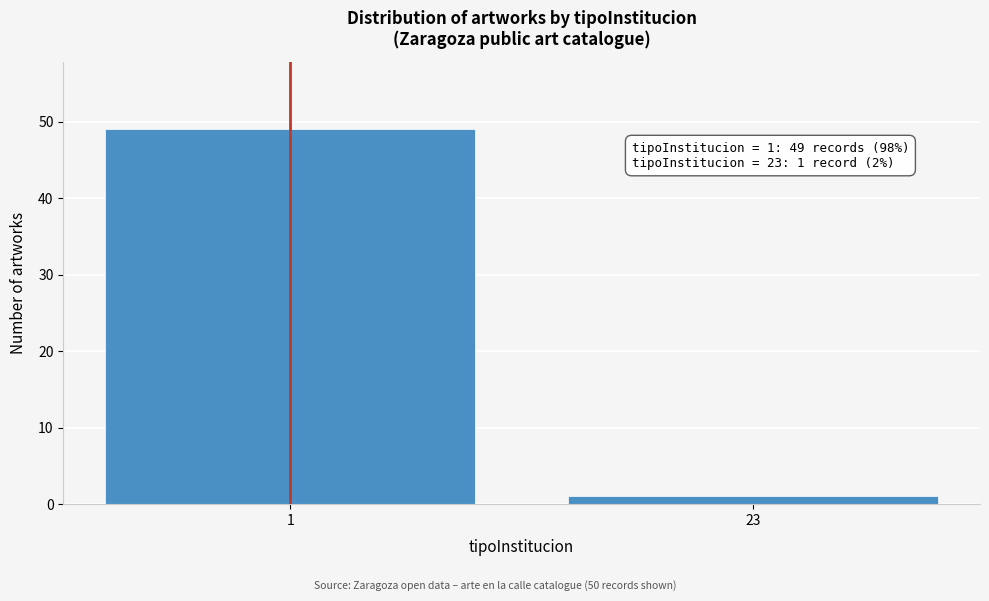

Reading left to right, list all the values displayed in this chart.

1=49	23=1